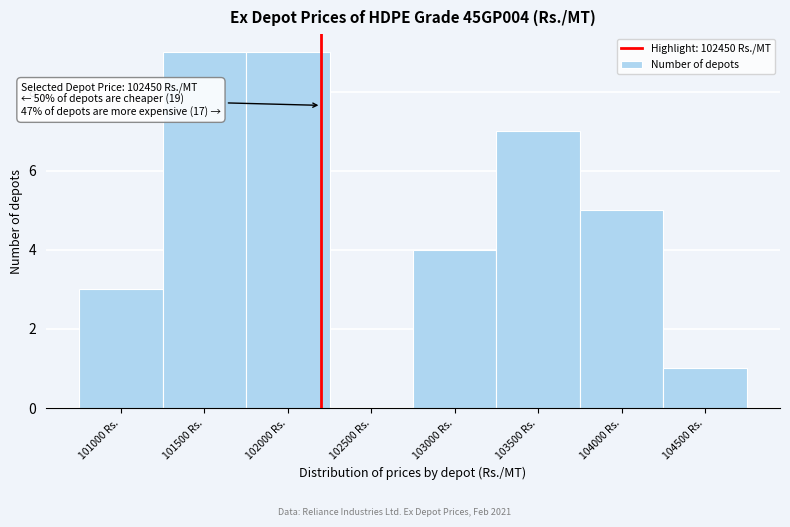

Reading left to right, transcribe all the data shown in this chart.

101000 Rs.=3	101500 Rs.=9	102000 Rs.=9	102500 Rs.=0	103000 Rs.=4	103500 Rs.=7	104000 Rs.=5	104500 Rs.=1